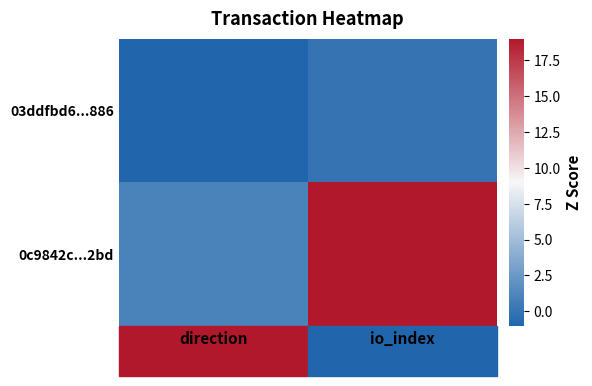

Rank the series at direction from lowest to highest value.

03ddfbd6...886, 0c9842c...2bd